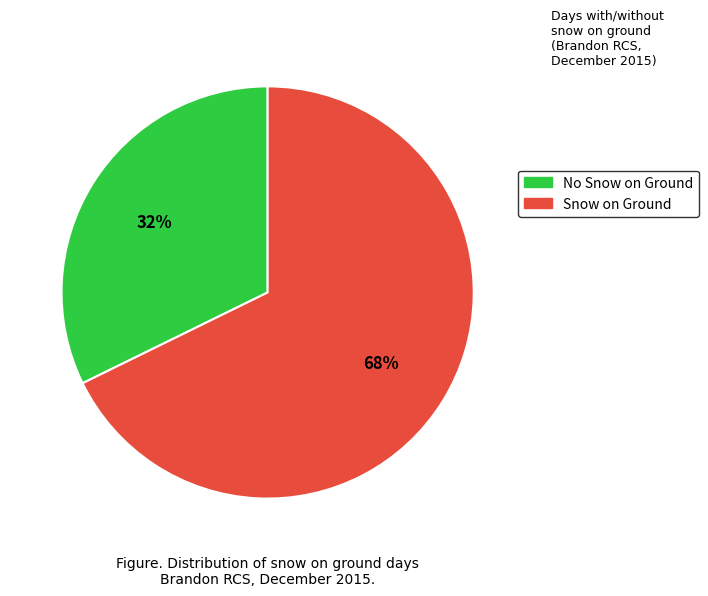

Does any single category account for the majority?

Yes